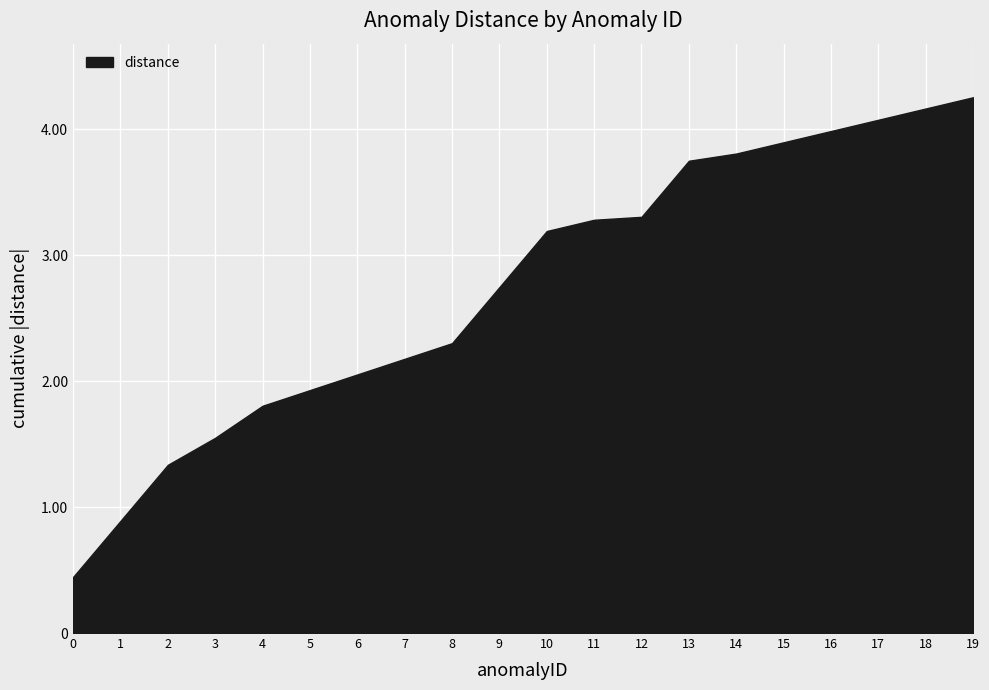

What is the approximate value at 18?

4.2